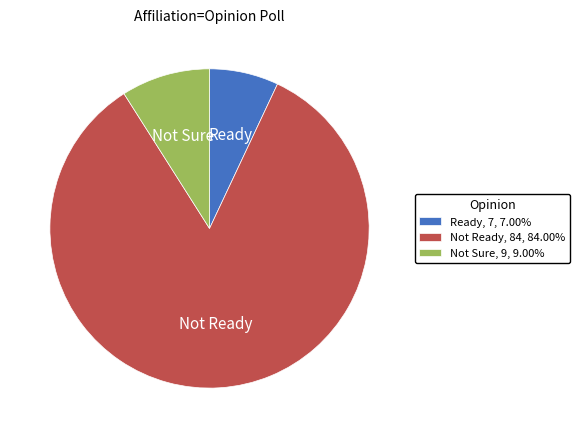

Combined, do Not Ready, 84, 84.00% and Not Sure, 9, 9.00% account for over 50%?

Yes